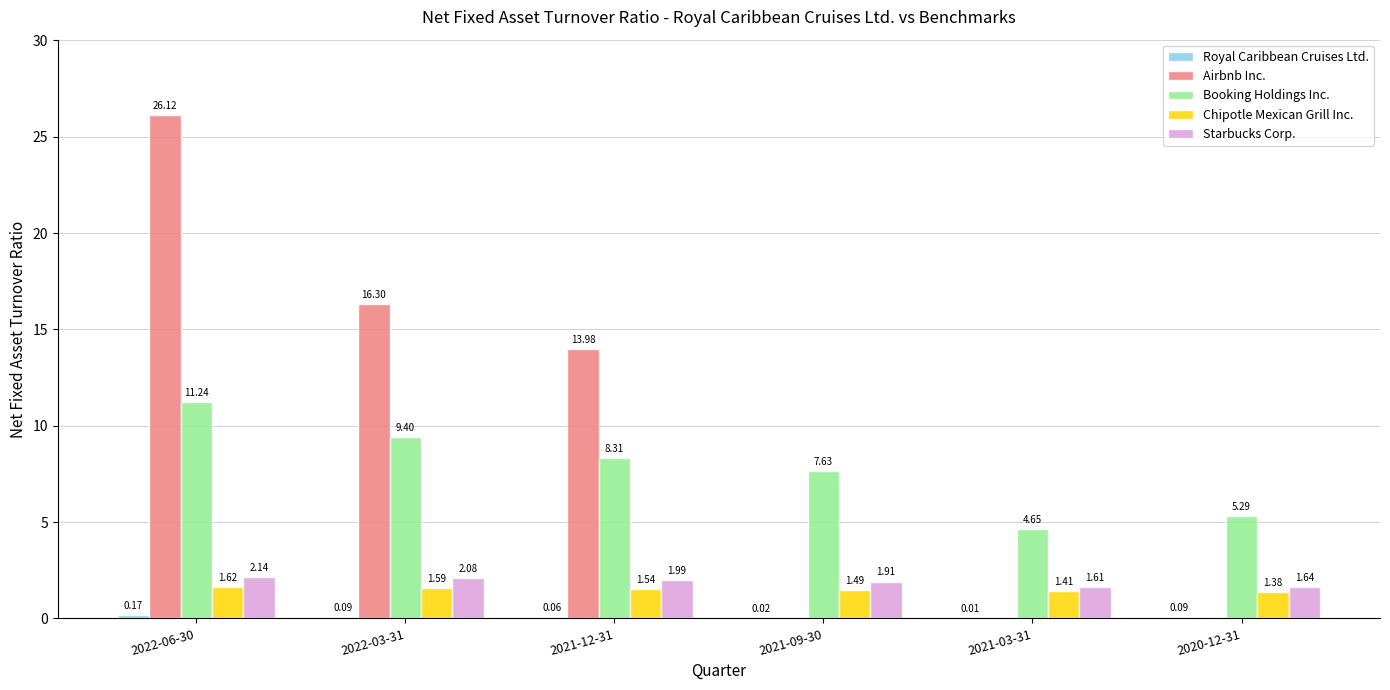

Are the bars horizontal?

No